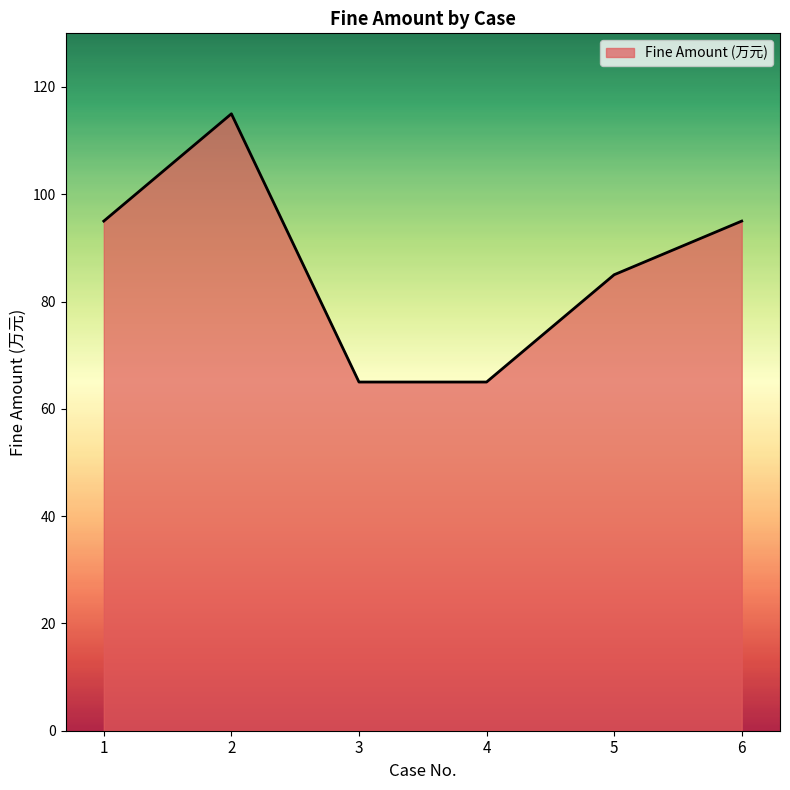

What is the change in value from 5 to 6?

+10